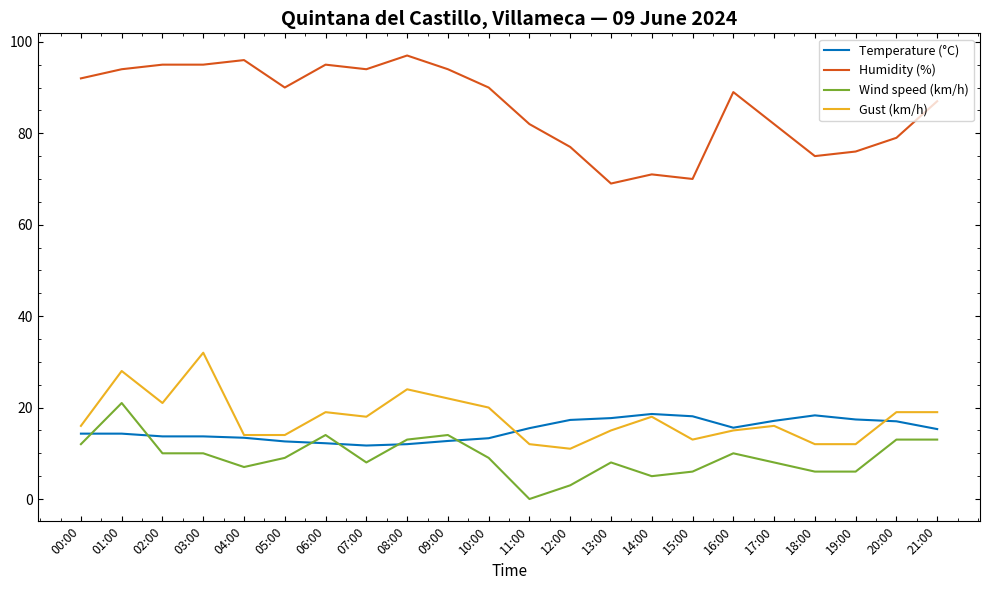

What is the difference between the Temperature (°C) values at 06:00 and 18:00?

6.1